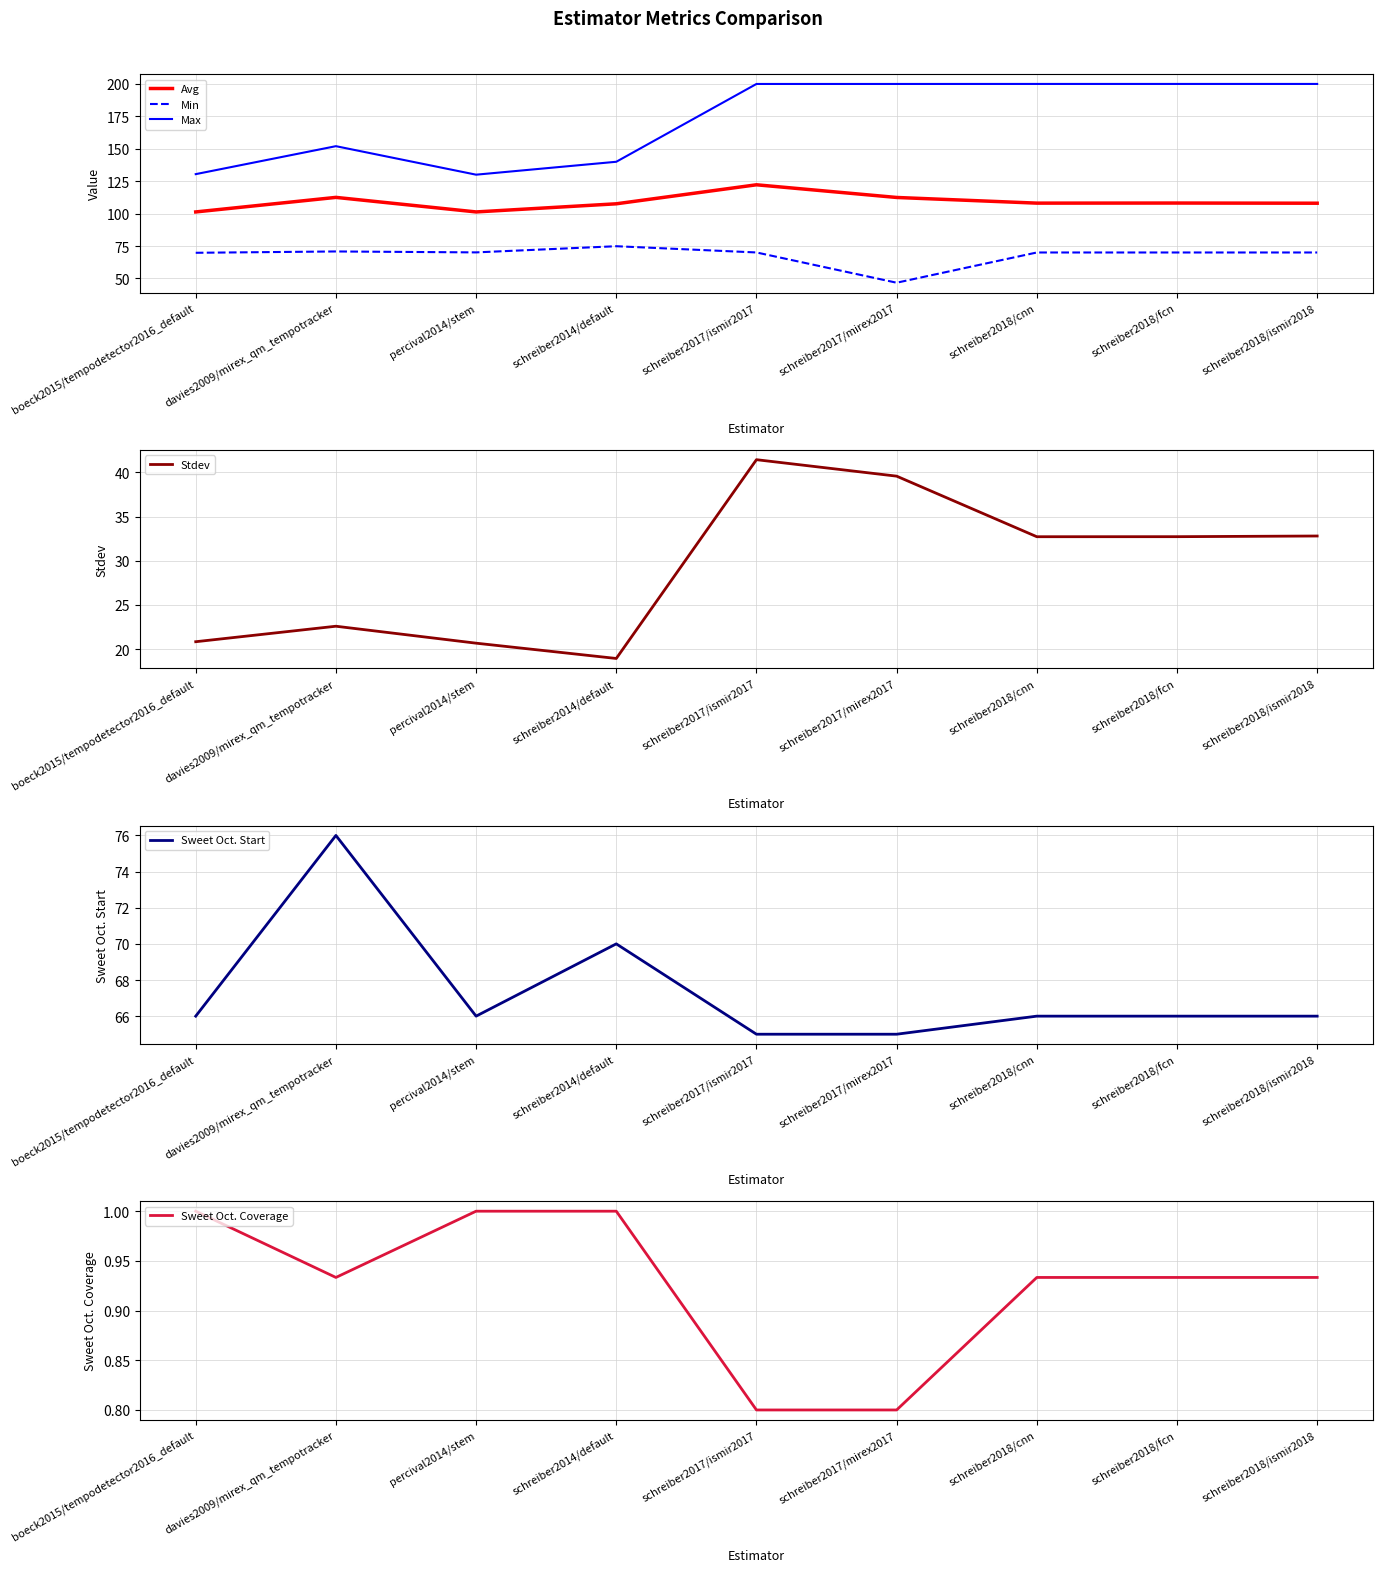

How many interior local peaks does the Avg series have?

3